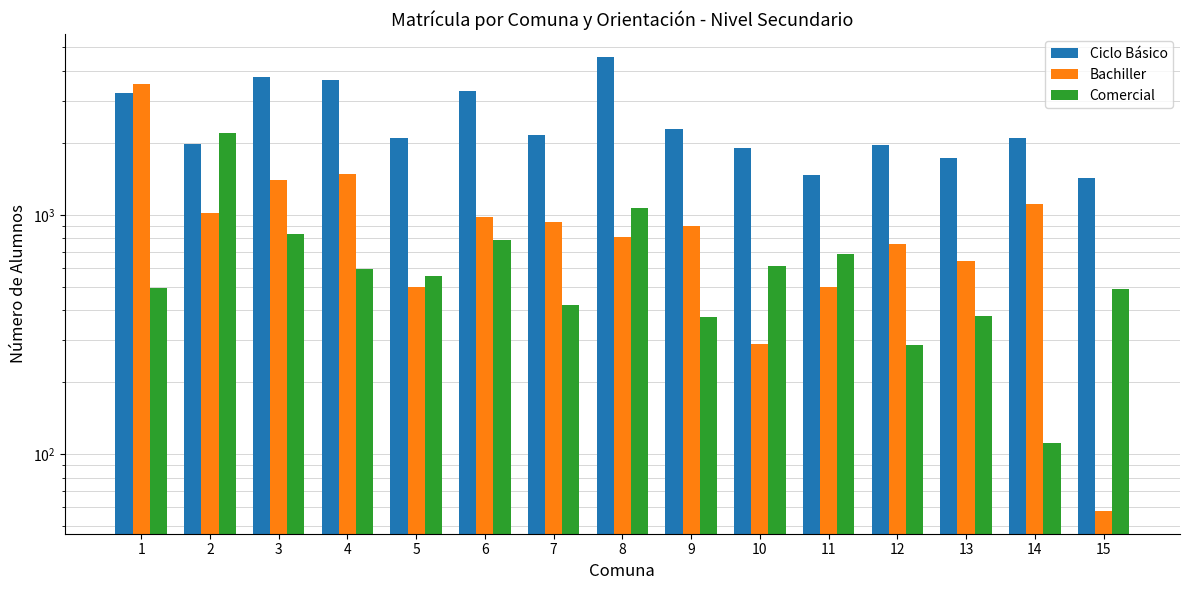

Rank the series by their maximum value, from highest to lowest.

Ciclo Básico, Bachiller, Comercial